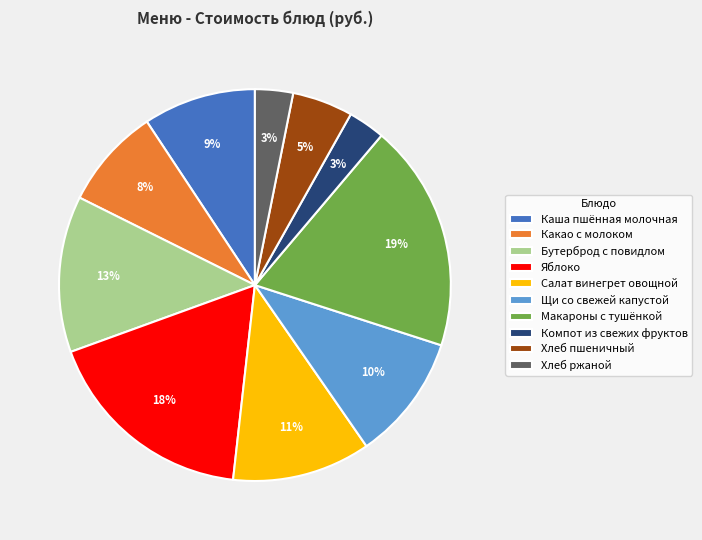

How many slices are in this pie chart?

10